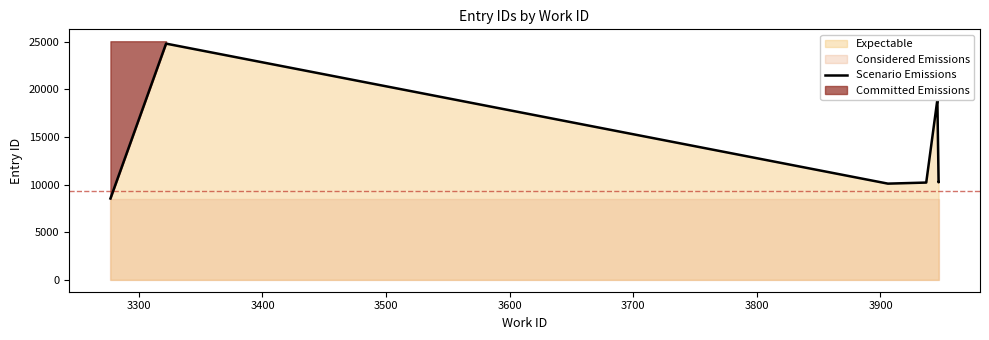

True or false: there are more than 0 points higher than both neighbors.

True